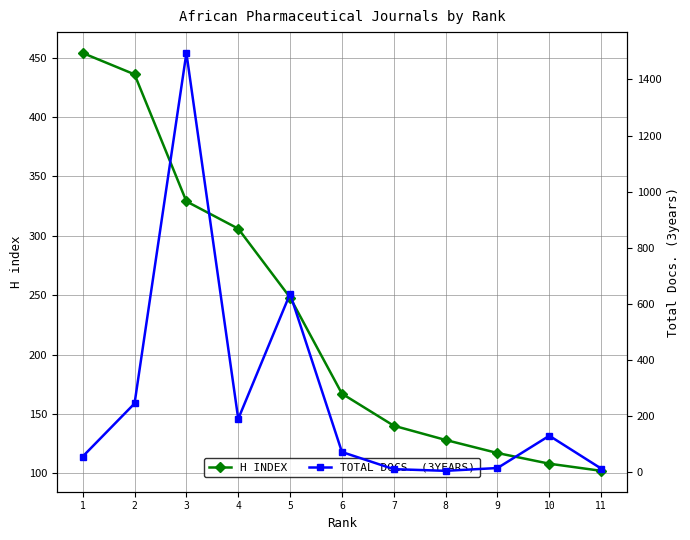

Which label corresponds to the largest value in the chart?

3